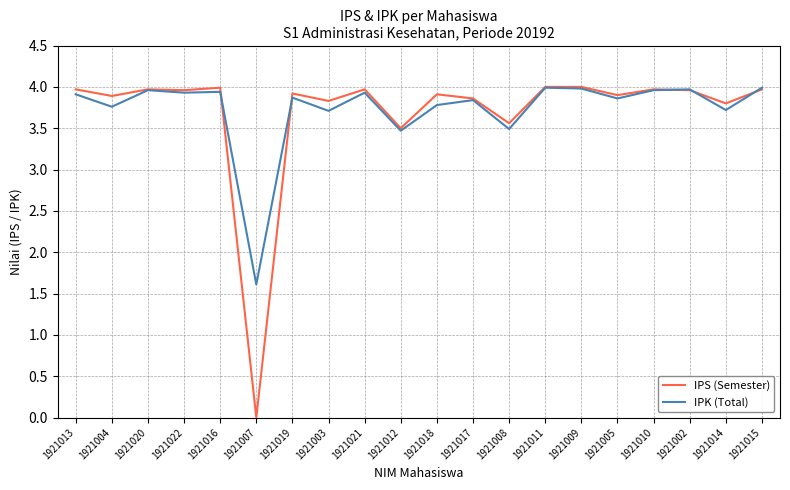

Where is IPS (Semester) nearest to the value 2?

1921012